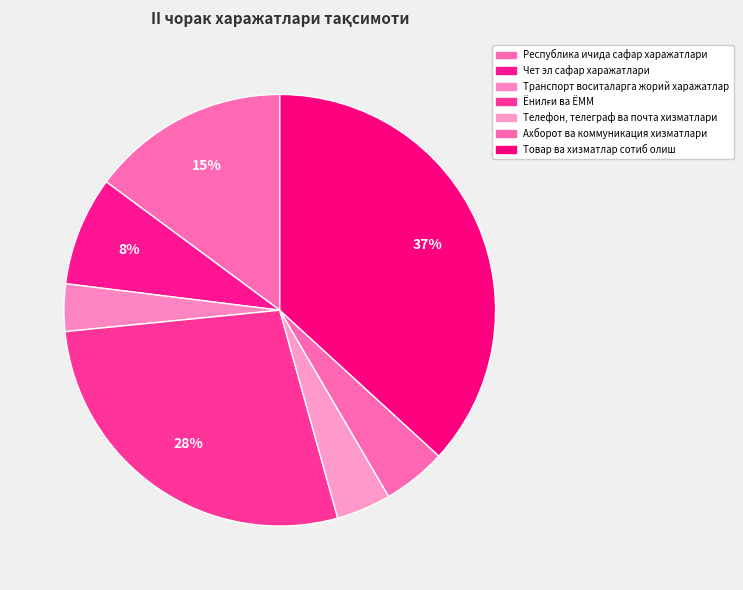

To the nearest percent, what is the difference between the largest and smallest slice percentages?

33%